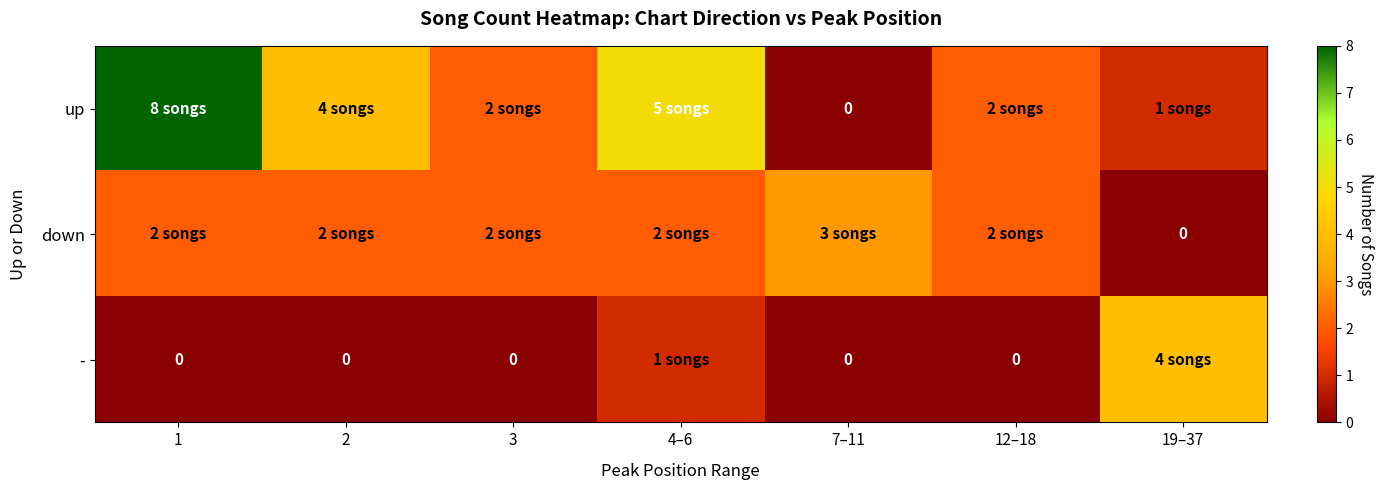

Which category has the highest value in the up series?

1